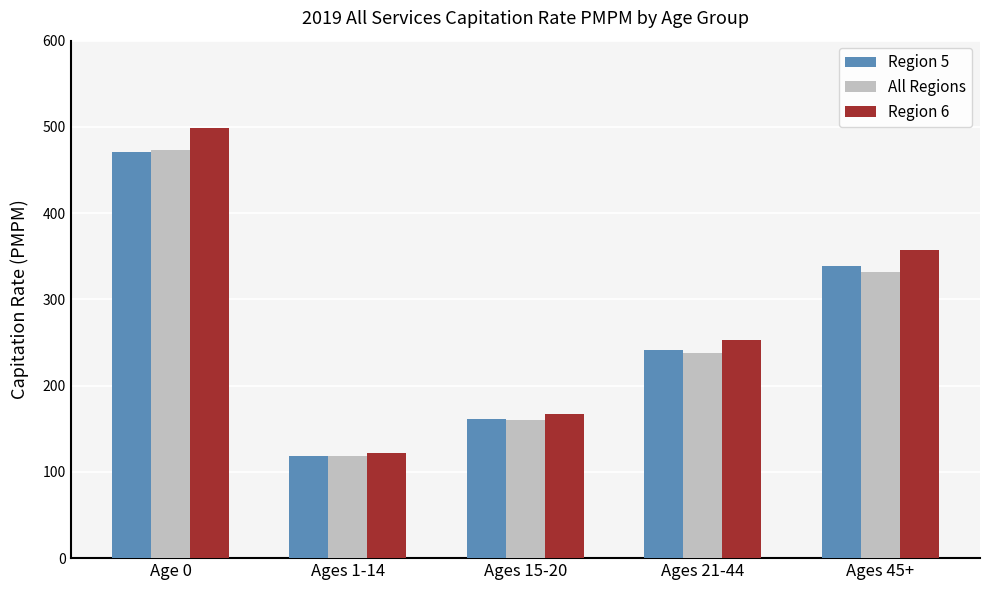

The value of Region 5 at Age 0 is 205.1. True or false?

False